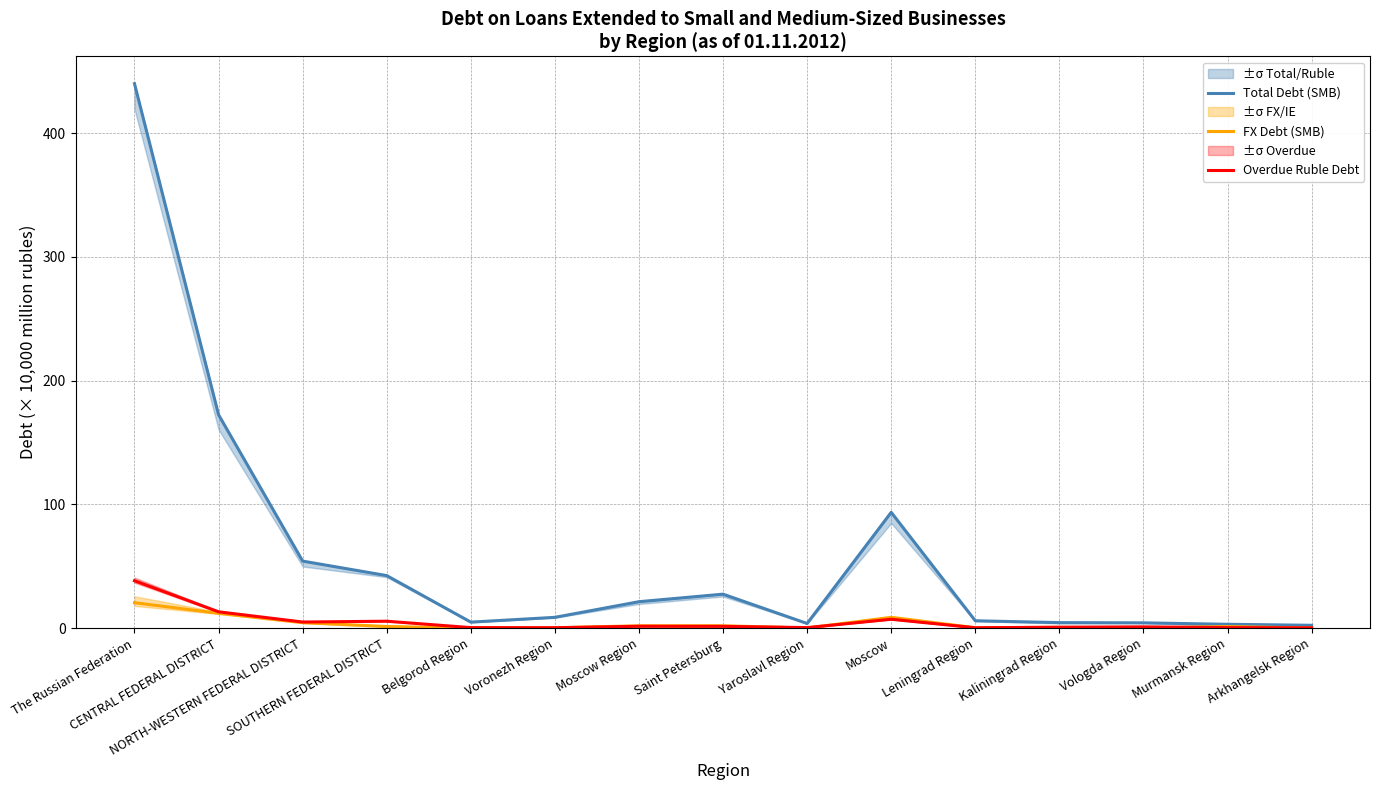

At which category does Total Debt (SMB) reach its first local valley?

Belgorod Region